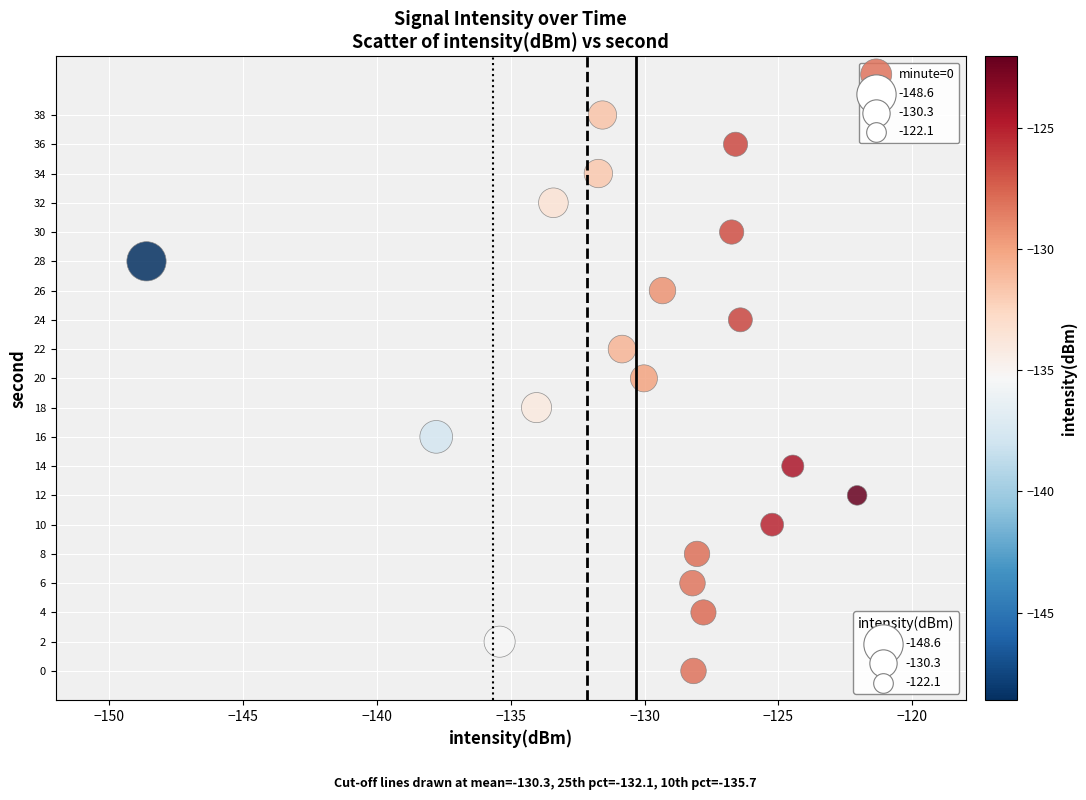

What is the range of Y values (max minus min)?

38